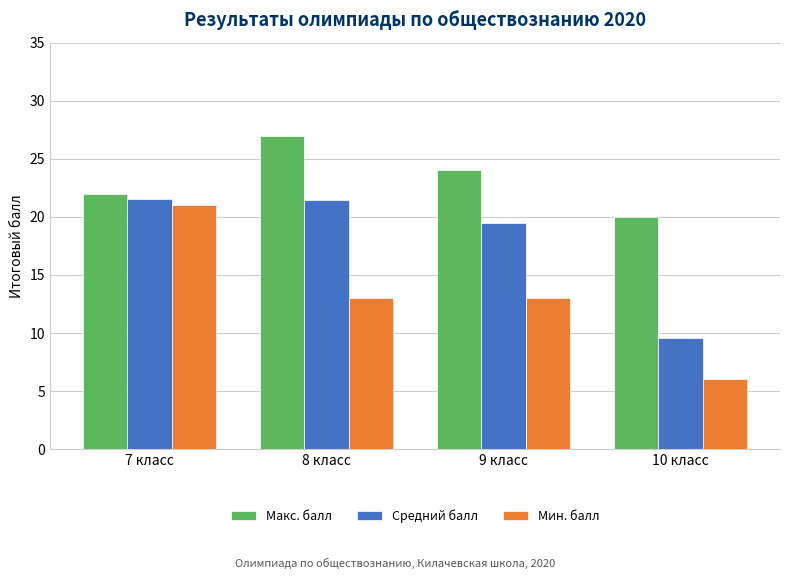

Where is Средний балл nearest to the value 15?

9 класс